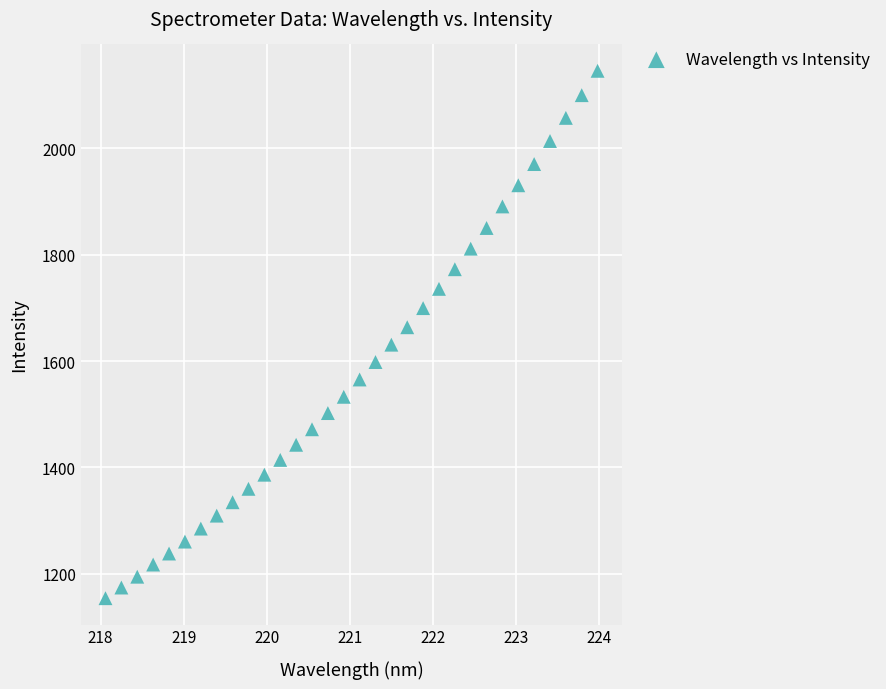

What is the range of Y values (max minus min)?

991.7